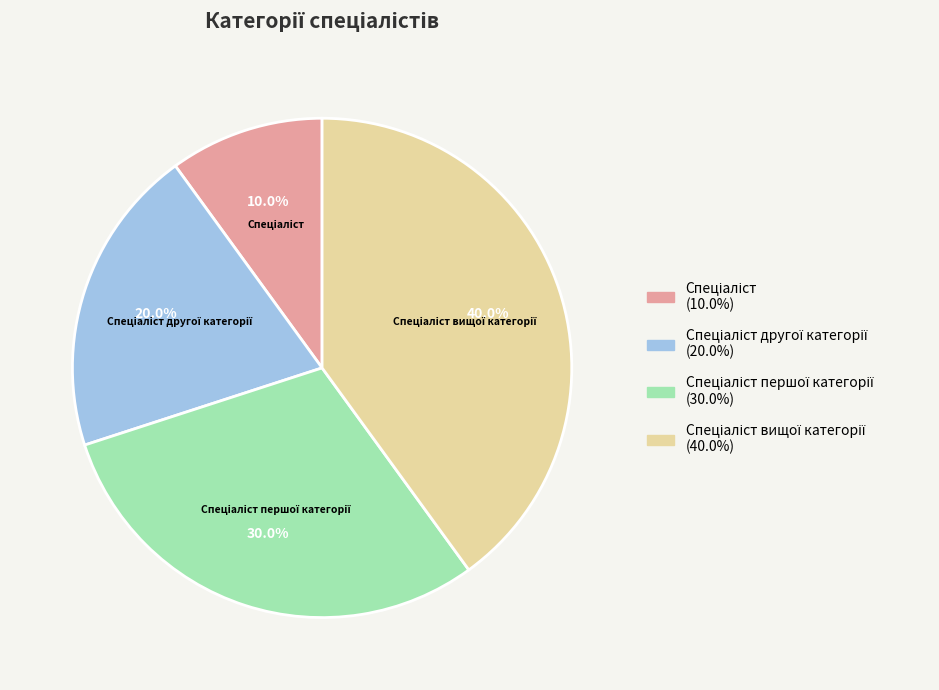

Does any single category account for the majority?

No